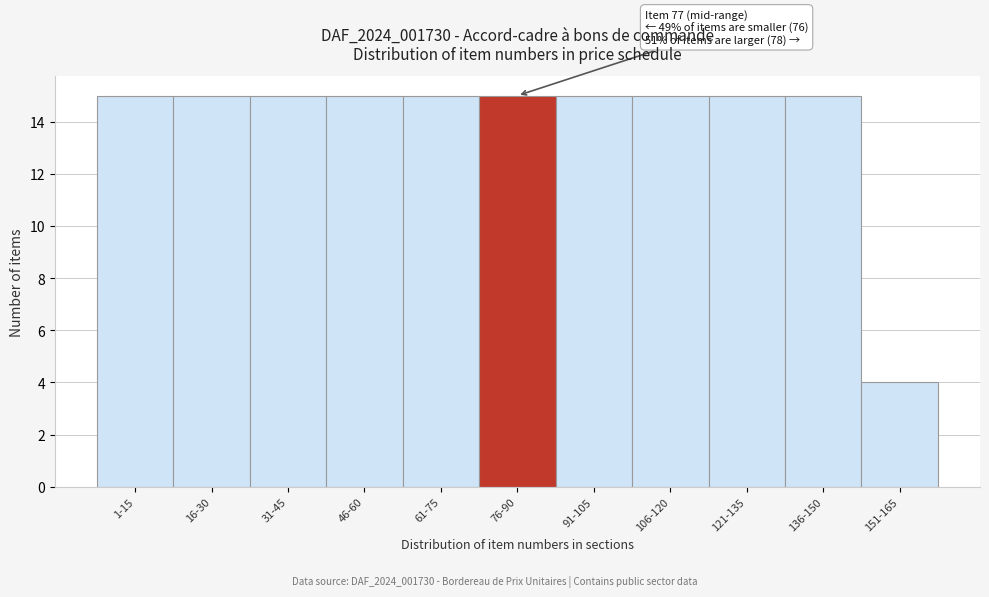

Reading left to right, extract all data points from this chart.

1-15=15	16-30=15	31-45=15	46-60=15	61-75=15	76-90=15	91-105=15	106-120=15	121-135=15	136-150=15	151-165=4